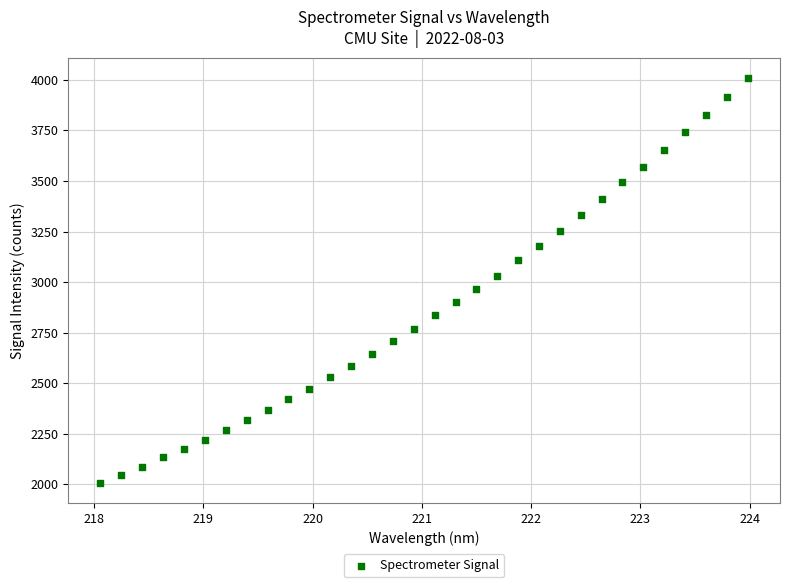

What is the range of X values (max minus min)?

5.9